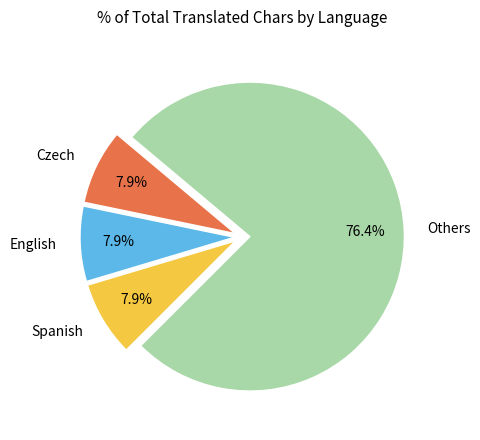

To the nearest percent, what is the average slice percentage?

25%